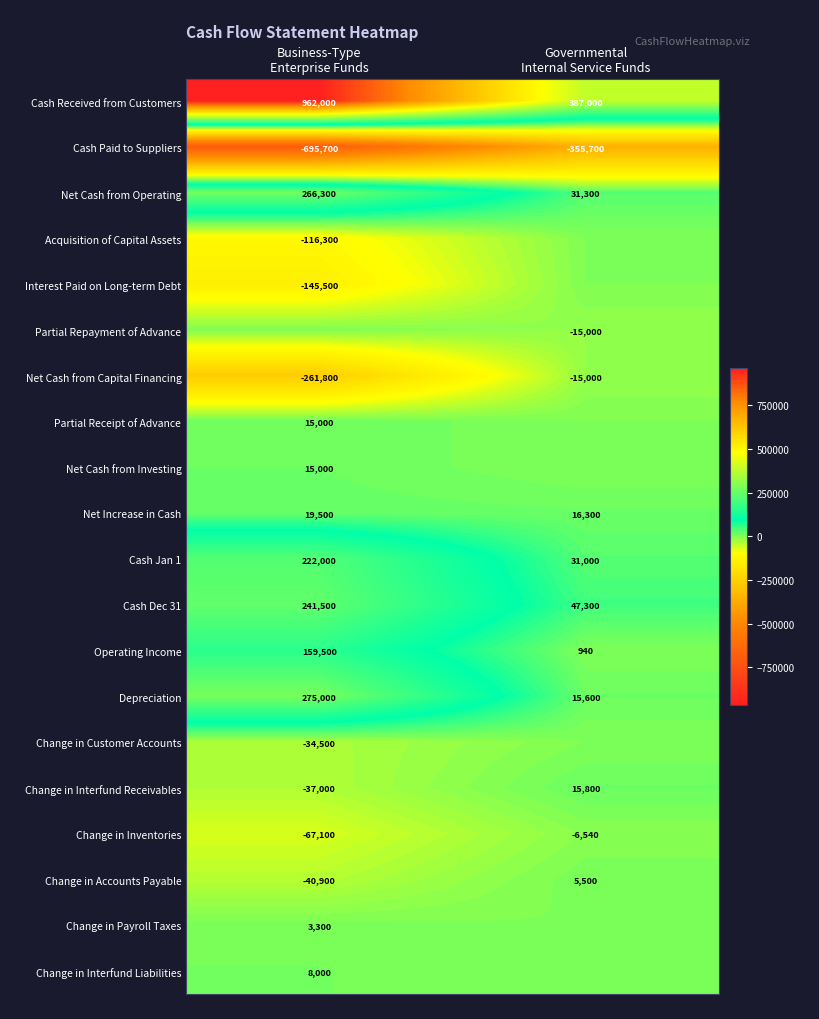

The value of Cash Jan 1 at Business-Type Enterprise Funds is 299236. True or false?

False